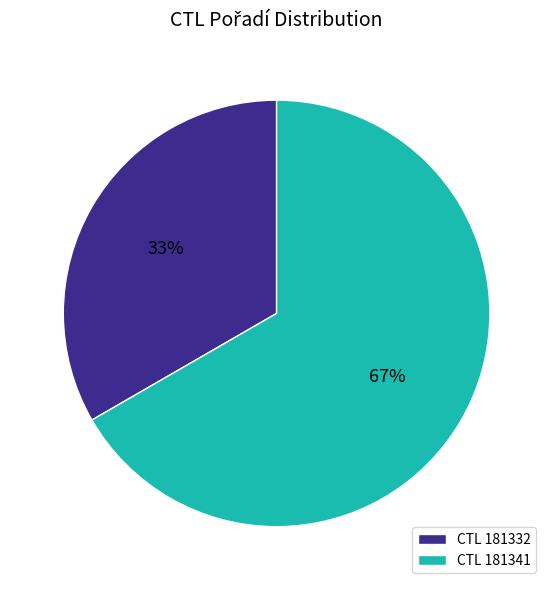

Is it true that CTL 181341 is 67% of the pie?

True